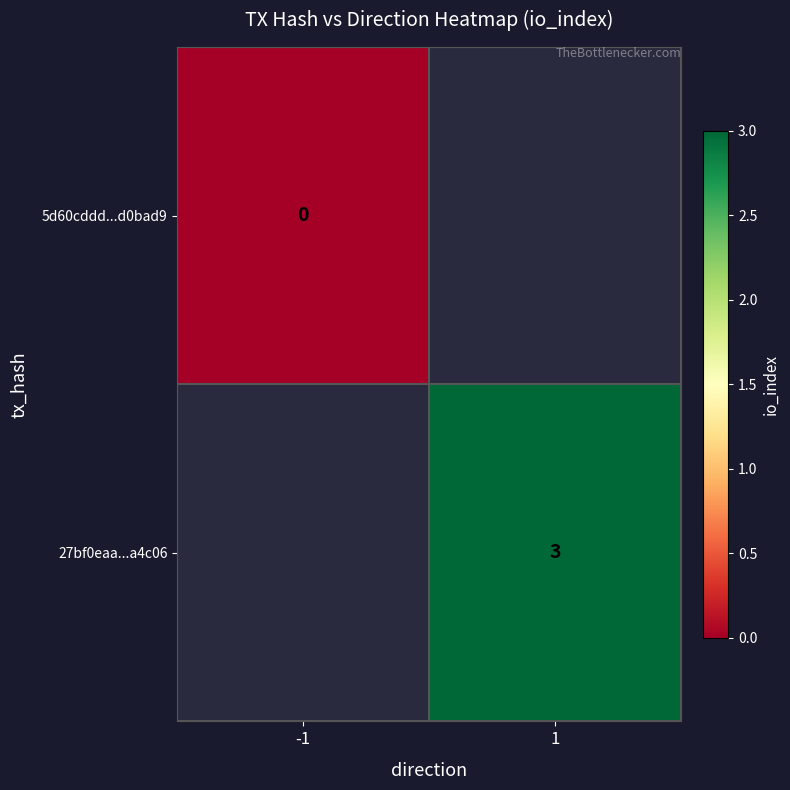

Is the value of 27bf0eaa...a4c06 at 1 greater than the value of 5d60cddd...d0bad9 at -1?

Yes